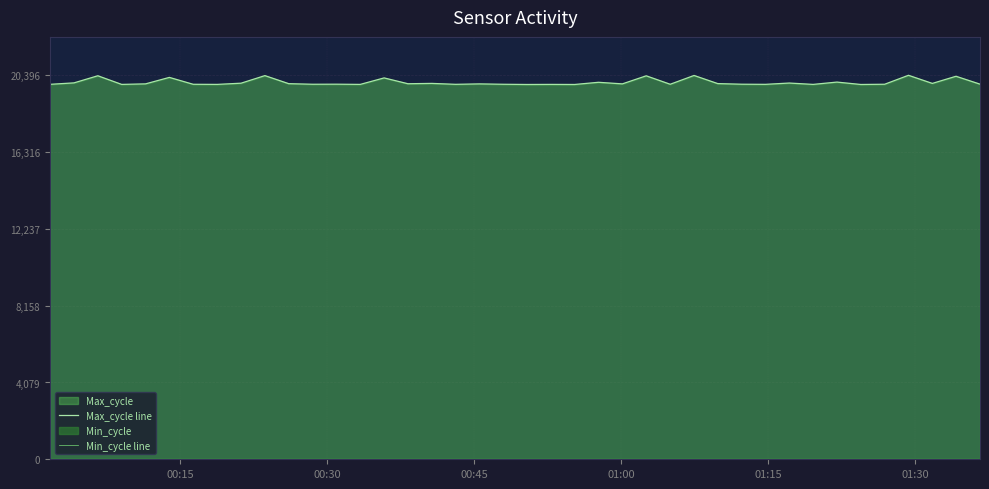

True or false: Max_cycle line and Min_cycle line cross at least once.

False